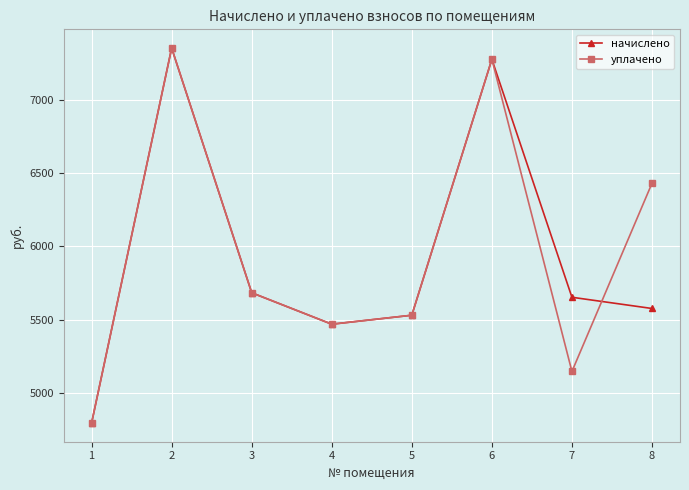

Reading right to left, what are all the values shown in this chart?

начислено: 5575.7	5652.5	7280.6	5529.6	5468.2	5683.2	7357.4	4792.3
уплачено: 6432.4	5144.6	7280.9	5529.6	5468.2	5683.2	7357.4	4792.3